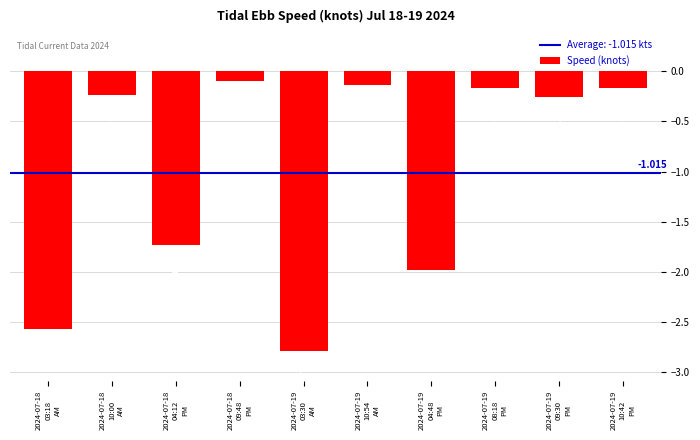

Does the chart contain any negative values?

Yes